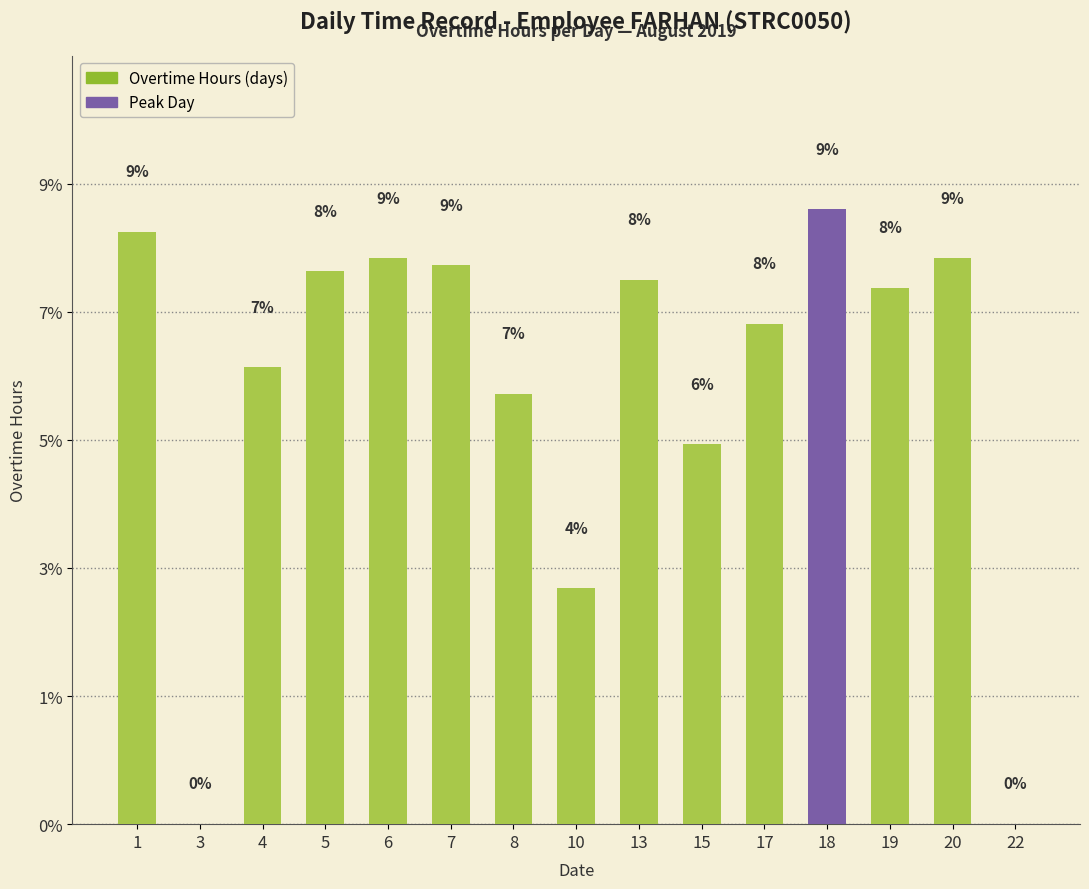

True or false: the data shows 7.7 at 17.

True